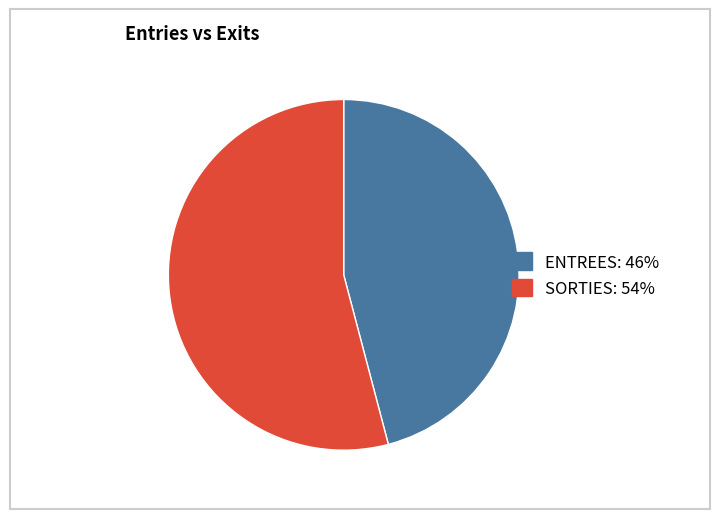

Combined, do SORTIES and ENTREES account for over 50%?

Yes